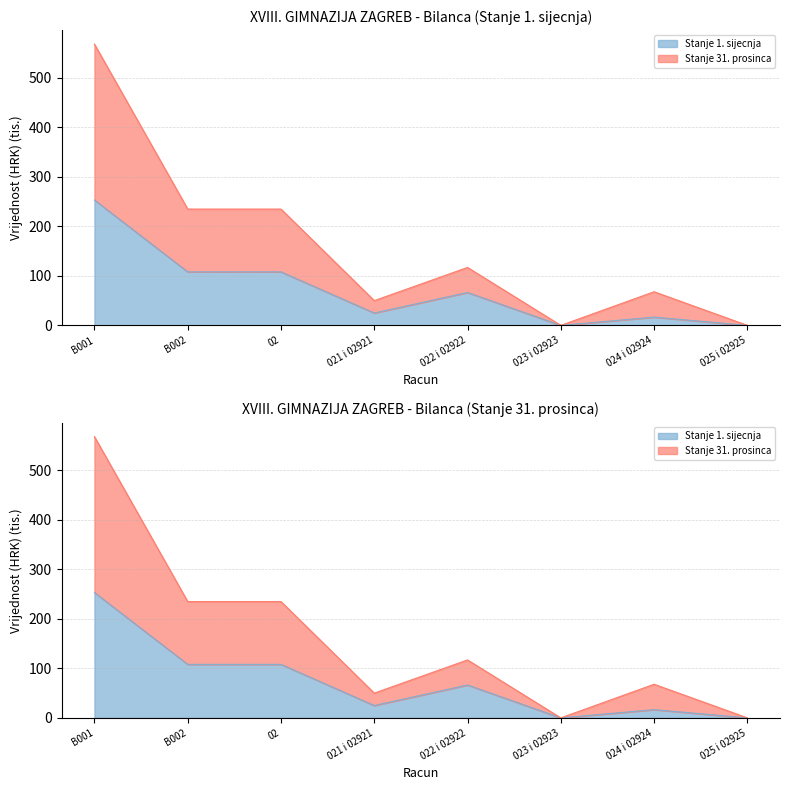

Reading right to left, what are all the values shown in this chart?

Stanje 1. sijecnja: 0.0	16.7	0.0	66.5	25.0	108.1	108.1	253.2
Stanje 31. prosinca: 0.0	67.9	0.0	117.0	50.0	234.9	234.9	568.1